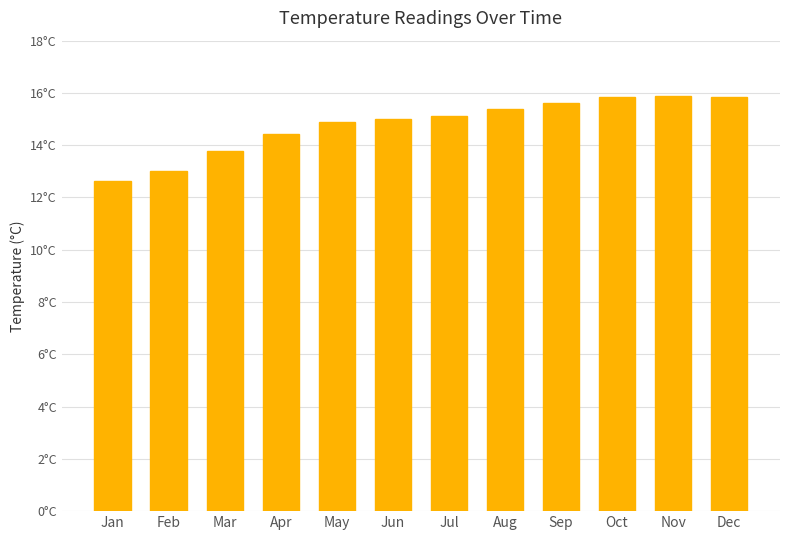

What is the value of the 12th bar from the left?

15.8